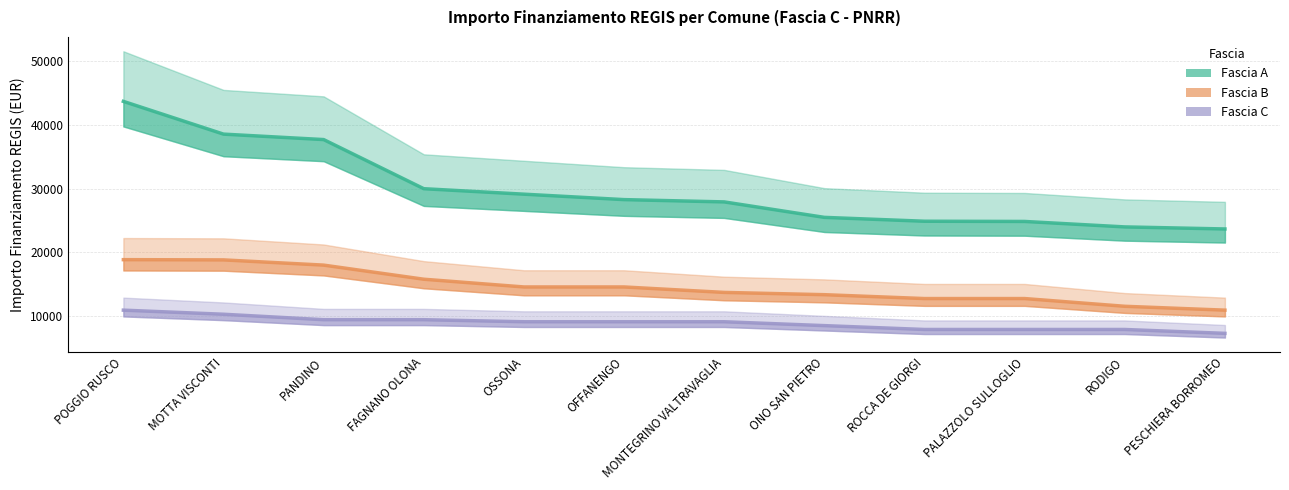

What is the label of the 2nd point from the left?

MOTTA VISCONTI